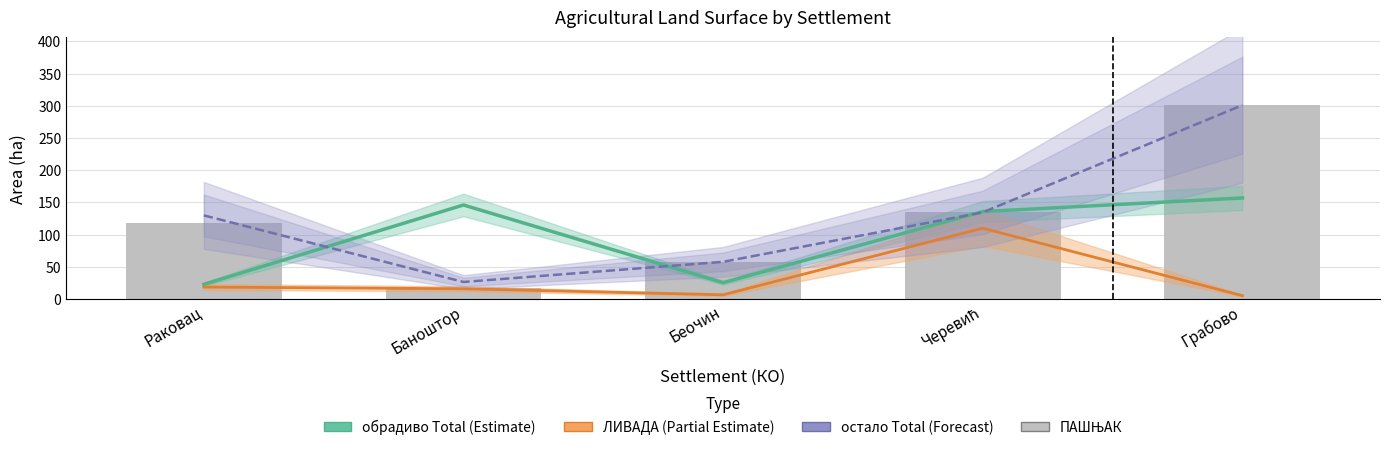

What is the spread (max minus min) of values at Черевић?

25.8